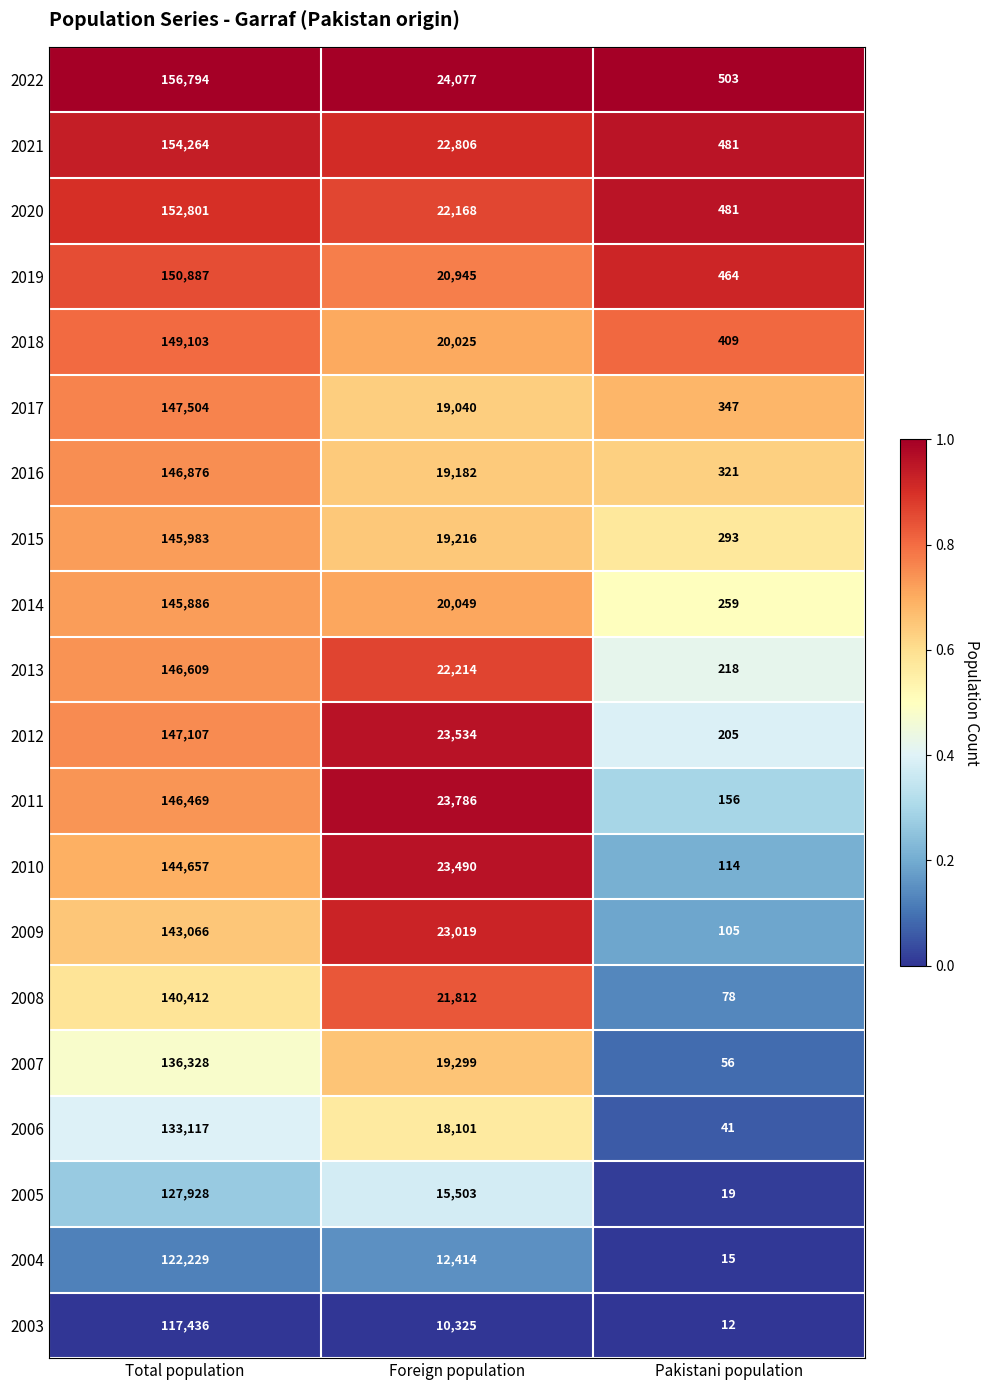

The 2021 series shows 481 at Pakistani population. True or false?

True